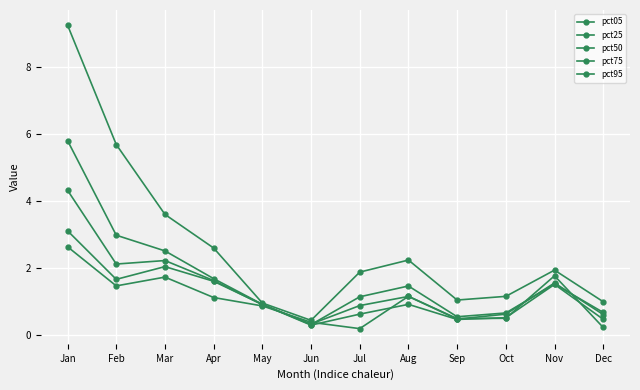

What is the difference between the pct75 values at Feb and Aug?

0.7